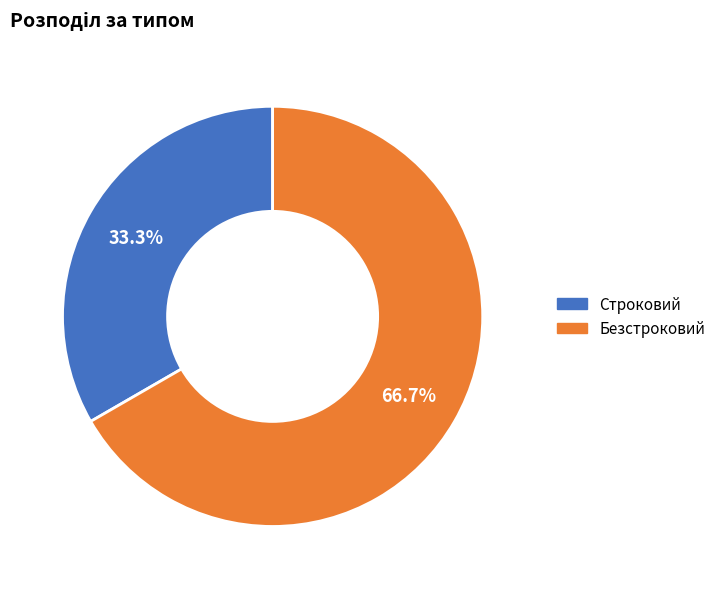

To the nearest percent, what percentage of the pie is Безстроковий?

67%